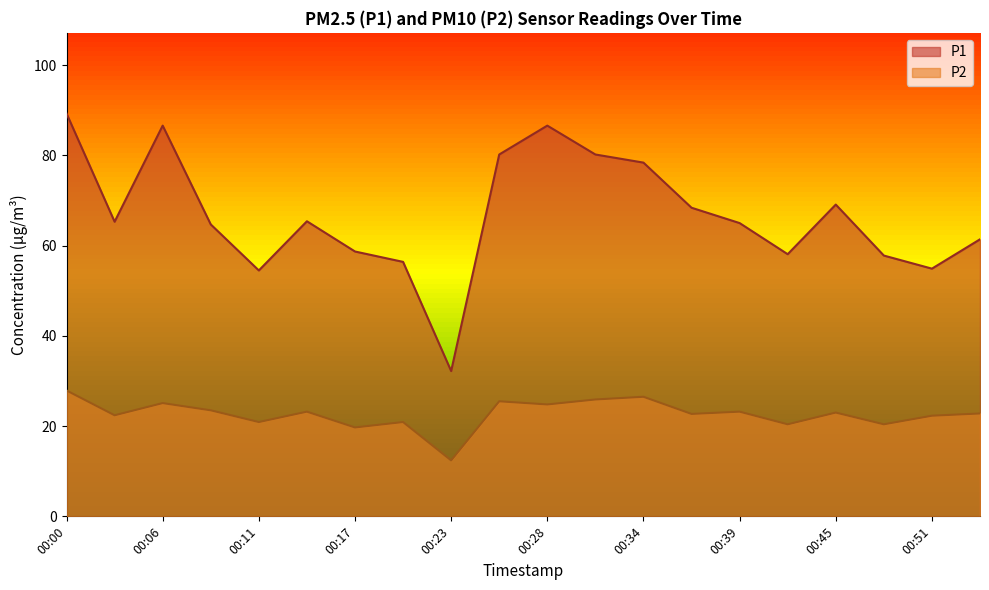

Where is the first local maximum for P1?

00:06